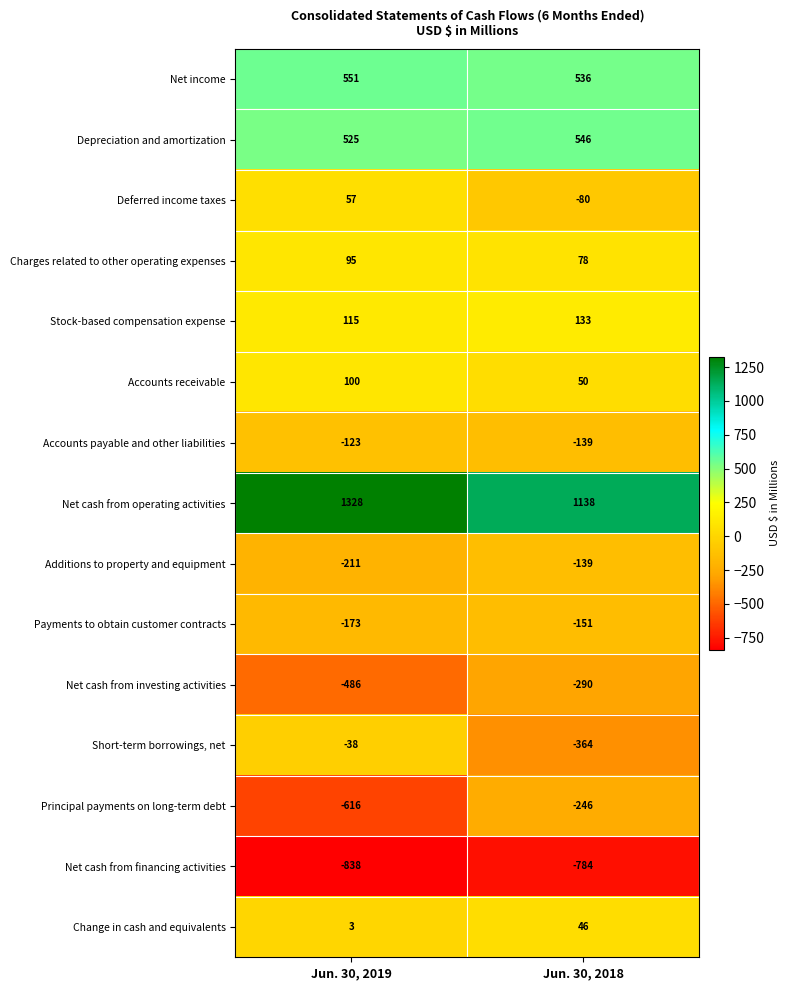

True or false: Deferred income taxes has a value of -80 at Jun. 30, 2018.

True